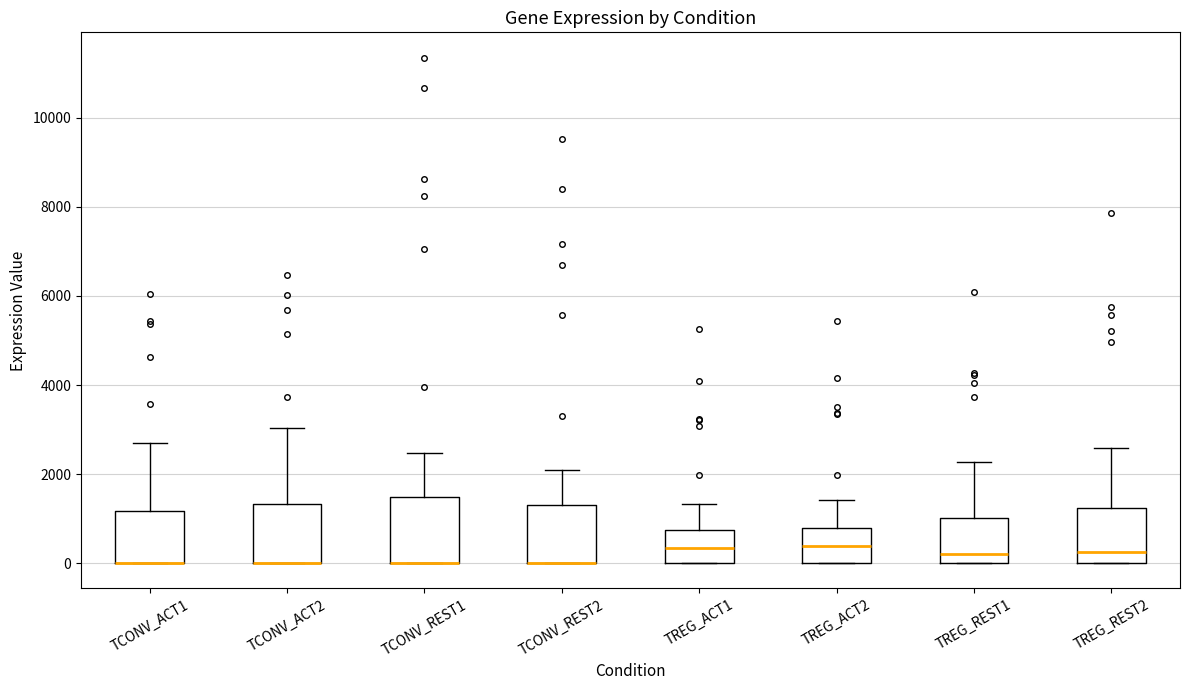

Reading left to right, read every box against the y-axis: the position of its median line, the range the box covers, and the ends of its whiskers. The values are not printed on the chart, so give them approximately, as read against the axis.

TCONV_ACT1: median 0 (drawn on the box's lower edge), box 0 to 1200, whiskers 0 to 2600
TCONV_ACT2: median 0 (drawn on the box's lower edge), box 0 to 1400, whiskers 0 to 3000
TCONV_REST1: median 0 (drawn on the box's lower edge), box 0 to 1400, whiskers 0 to 2400
TCONV_REST2: median 0 (drawn on the box's lower edge), box 0 to 1400, whiskers 0 to 2000
TREG_ACT1: median 400, box 0 to 800, whiskers 0 to 1400
TREG_ACT2: median 400, box 0 to 800, whiskers 0 to 1400
TREG_REST1: median 200, box 0 to 1000, whiskers 0 to 2200
TREG_REST2: median 200, box 0 to 1200, whiskers 0 to 2600